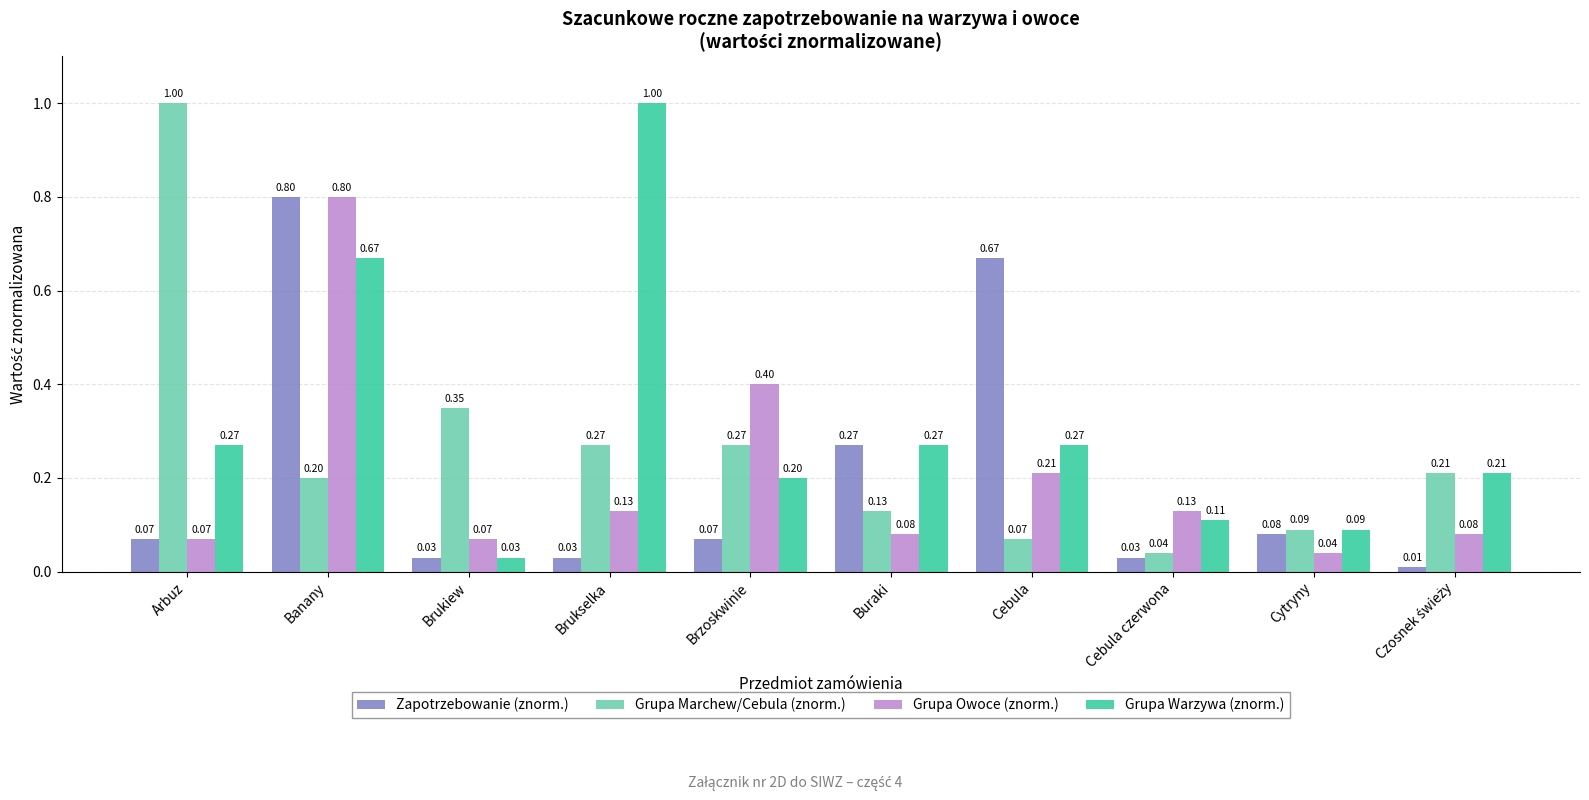

What is the sum of all Zapotrzebowanie (znorm.) values?

2.1